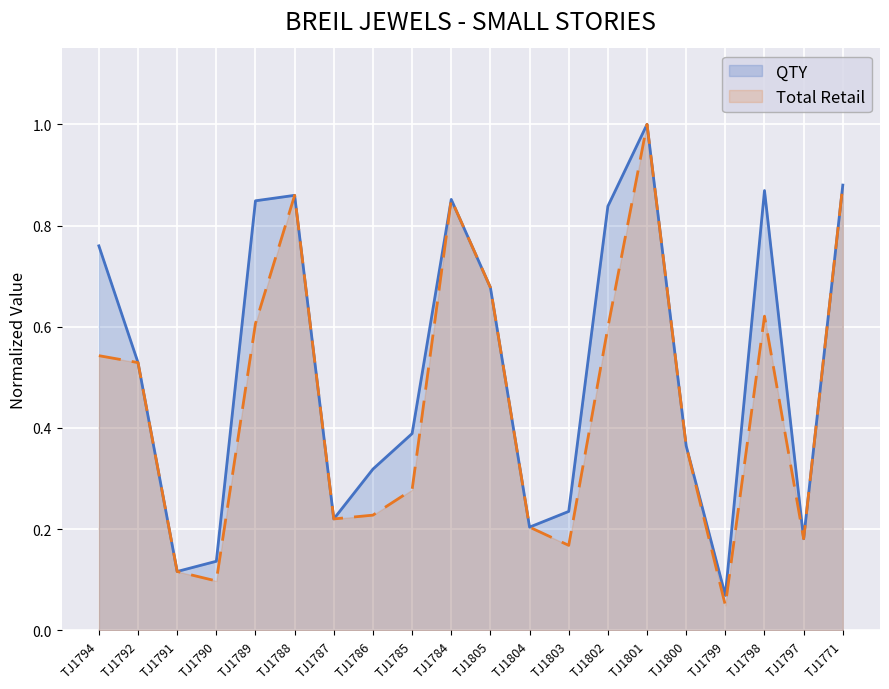

True or false: QTY and Total Retail intersect in this chart.

False